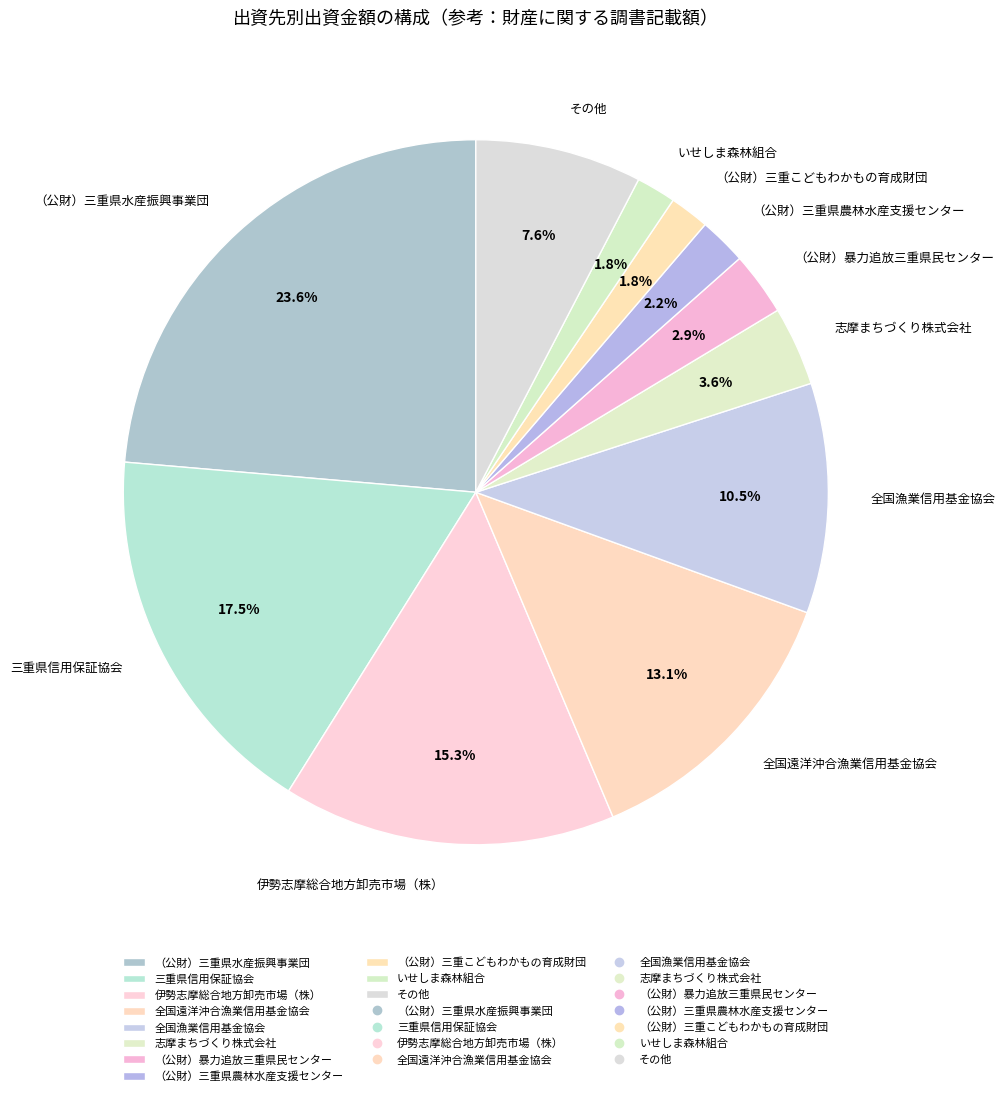

Which has a higher value, 三重県信用保証協会 or 伊勢志摩総合地方卸売市場（株）?

三重県信用保証協会